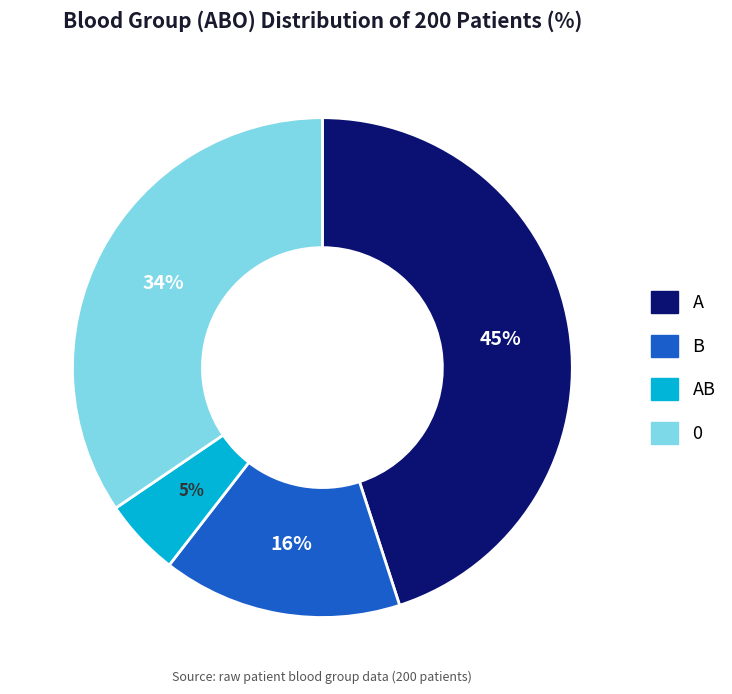

Is there any slice that represents more than half of the pie?

No